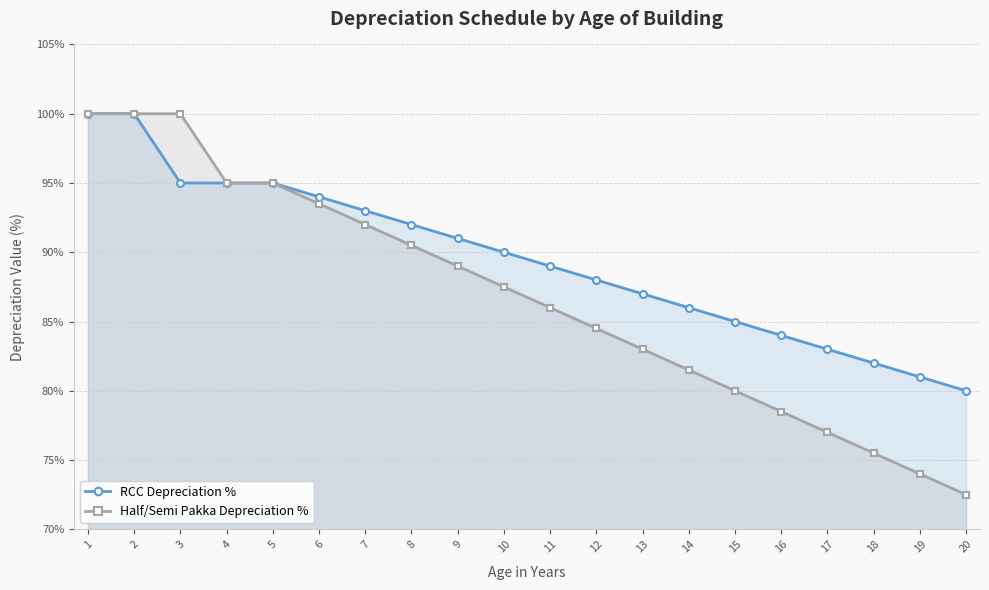

Is the value of RCC Depreciation % at 14 greater than the value of Half/Semi Pakka Depreciation % at 17?

Yes